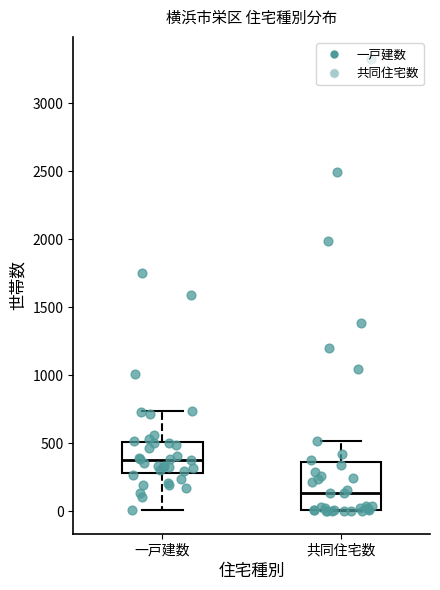

Where does the median line of the box for 共同住宅数 sit on the y-axis? The values are not printed on the chart, so give them approximately, as read against the axis.

150